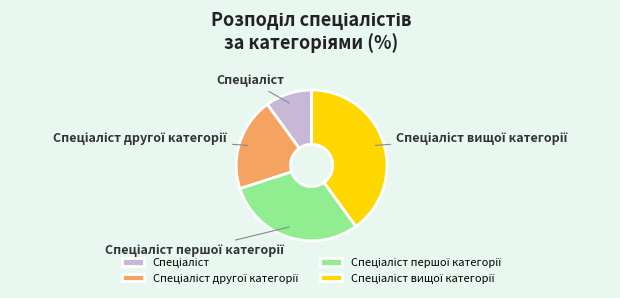

Is there any slice that represents more than half of the pie?

No